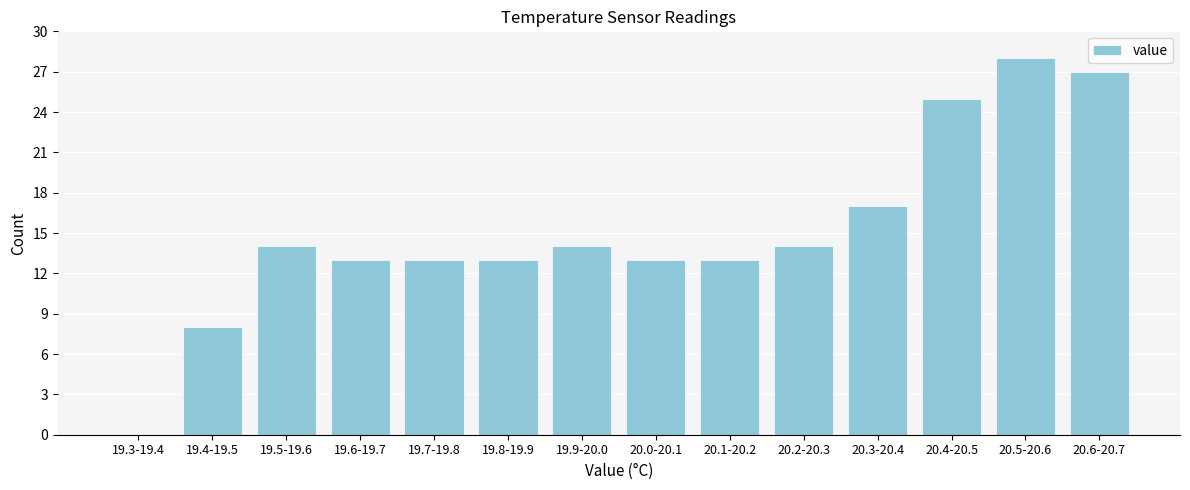

Reading left to right, list all the values displayed in this chart.

19.3-19.4=0	19.4-19.5=8	19.5-19.6=14	19.6-19.7=13	19.7-19.8=13	19.8-19.9=13	19.9-20.0=14	20.0-20.1=13	20.1-20.2=13	20.2-20.3=14	20.3-20.4=17	20.4-20.5=25	20.5-20.6=28	20.6-20.7=27